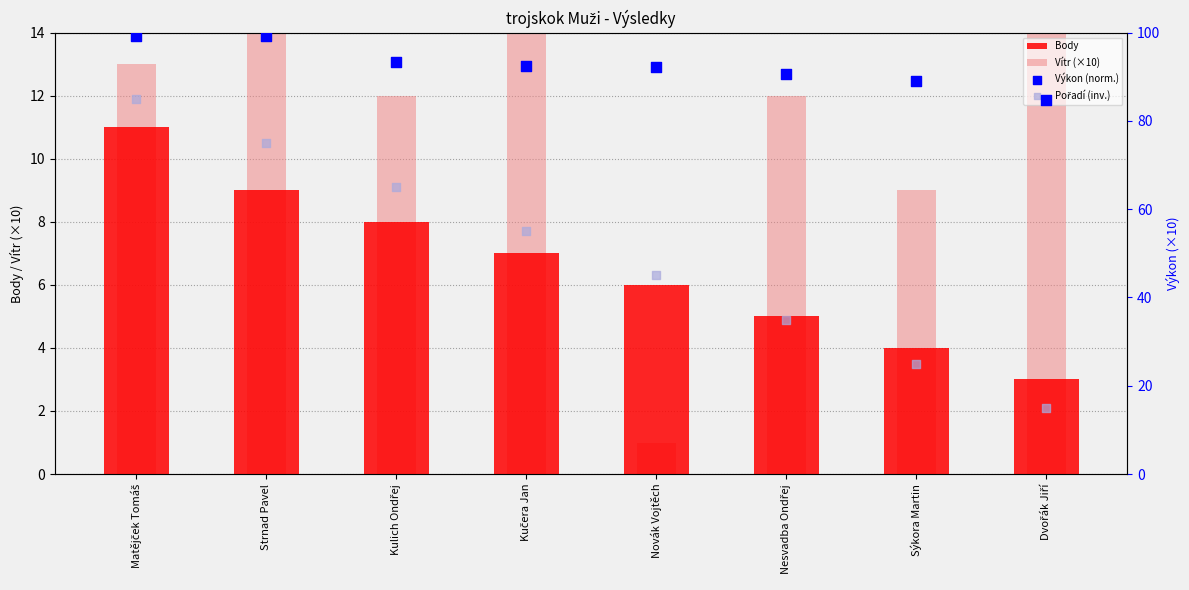

Which series has the largest total across all categories?

Výkon (norm.)